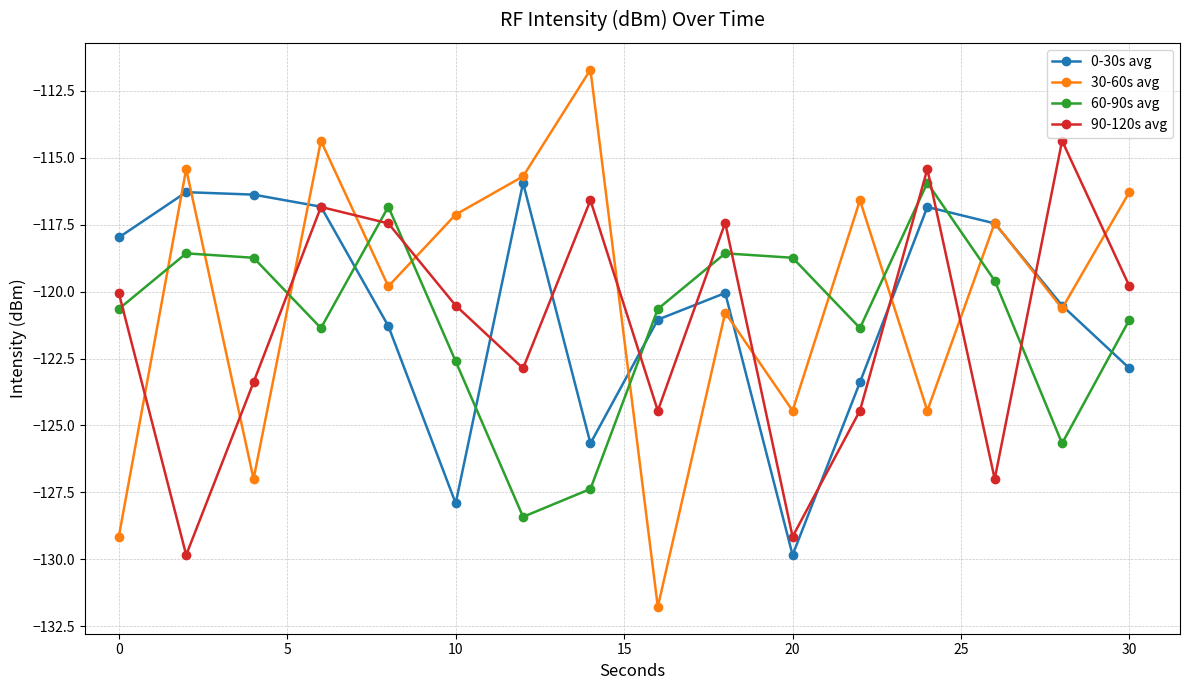

Which series has the largest total across all categories?

30-60s avg